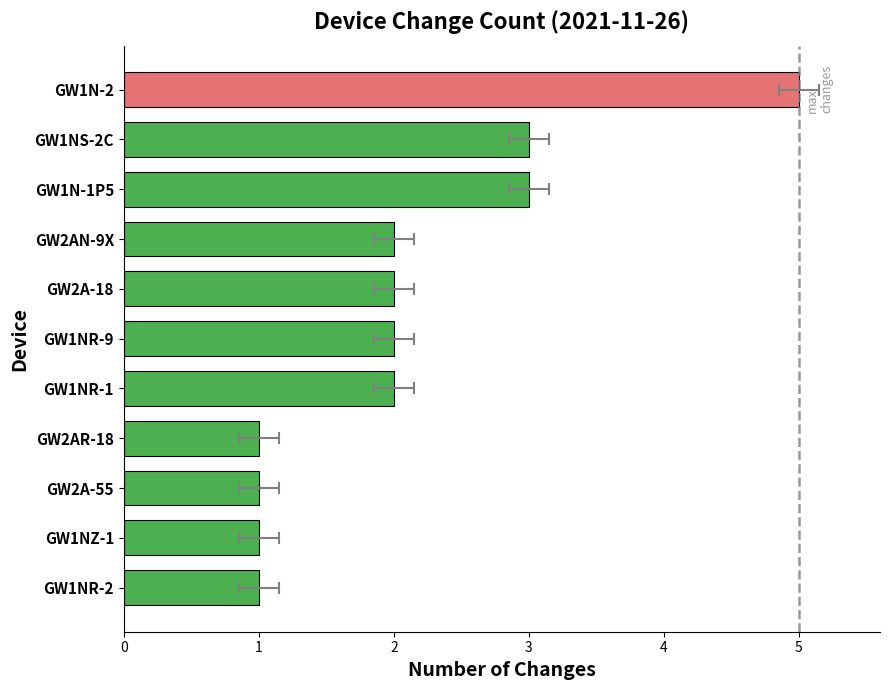

True or false: the data shows 1 at GW2AR-18.

True